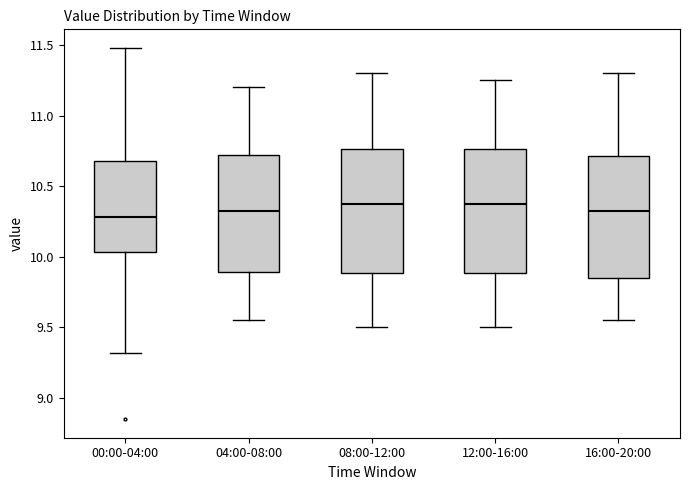

Where is the upper edge of the box for 12:00-16:00 on the y-axis? The values are not printed on the chart, so give them approximately, as read against the axis.

10.75